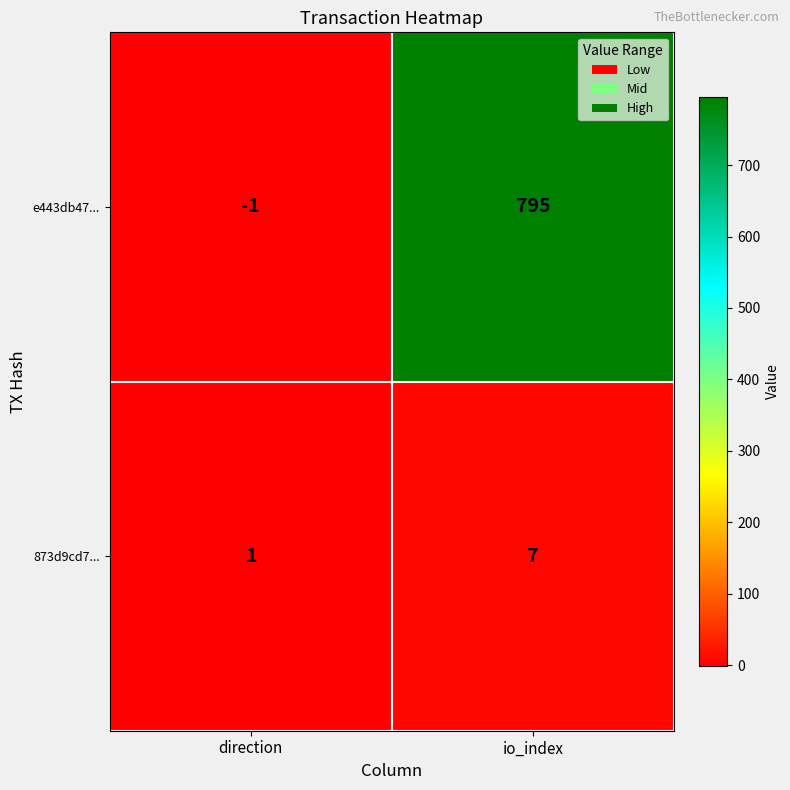

How many data points does each series have?

2